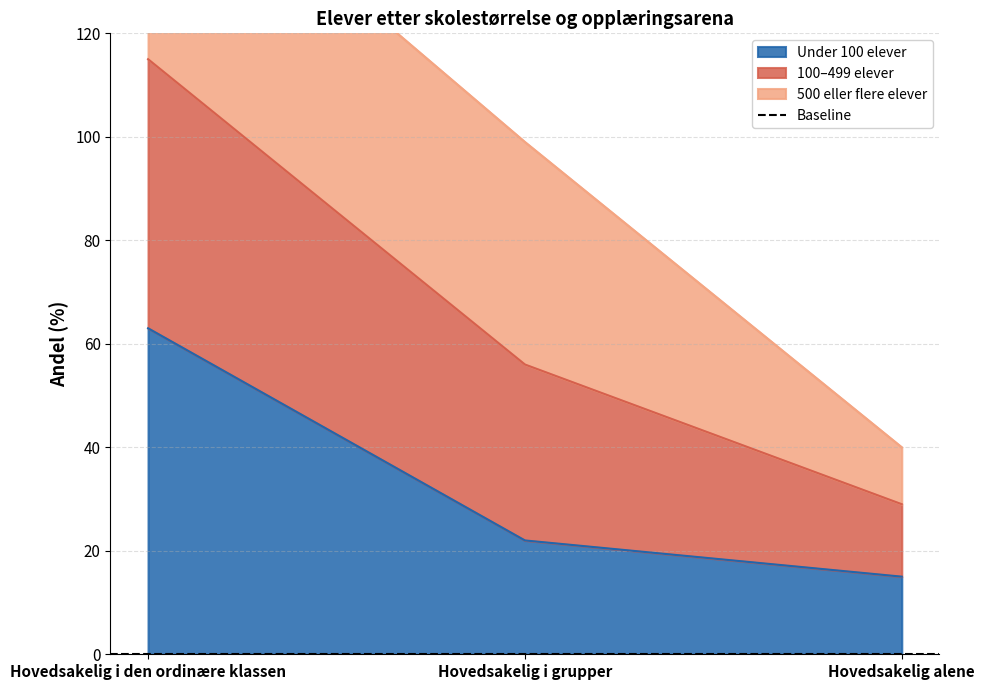

True or false: Under 100 elever has a value of 22 at Hovedsakelig i grupper.

True